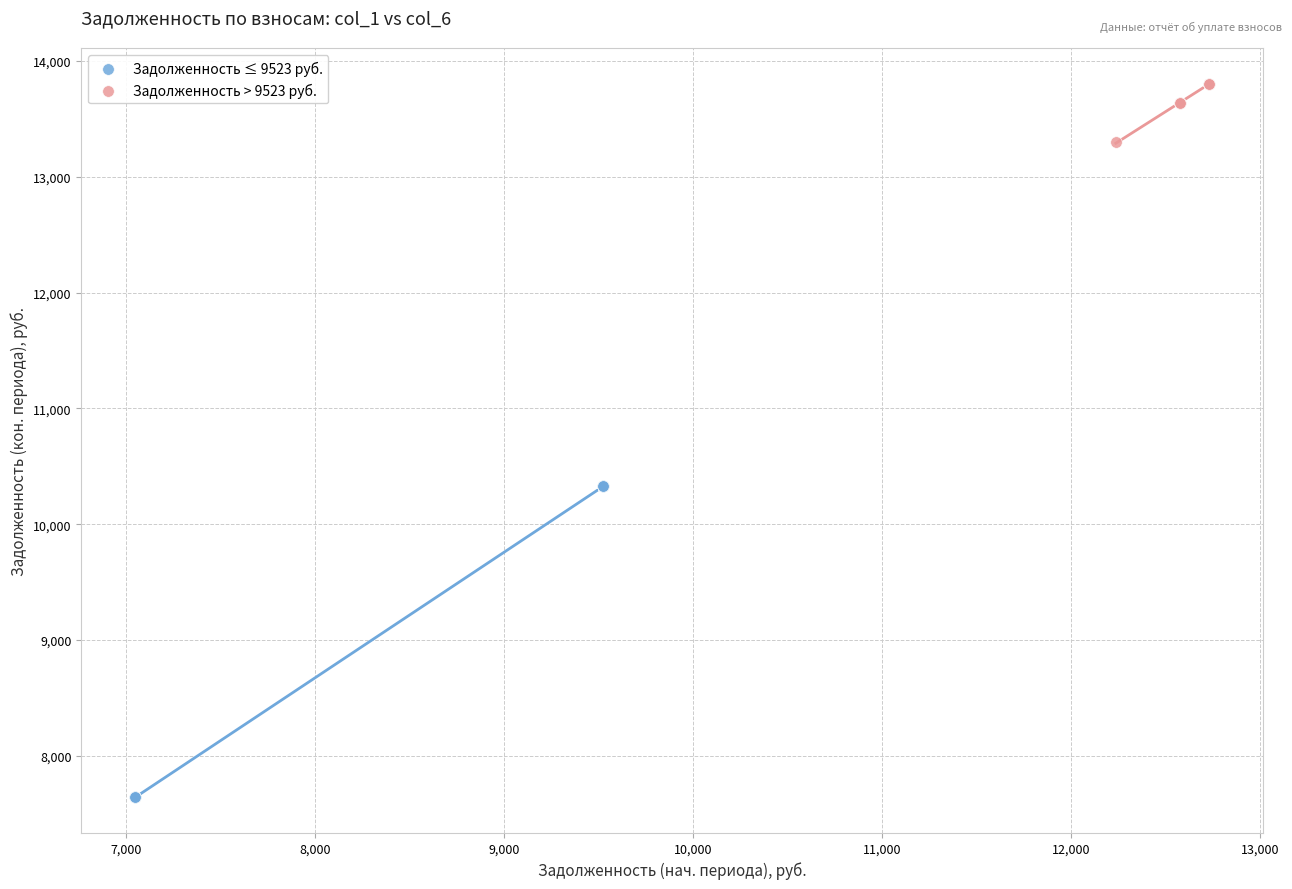

Which series has the widest spread of Y values?

Задолженность ≤ 9523 руб.